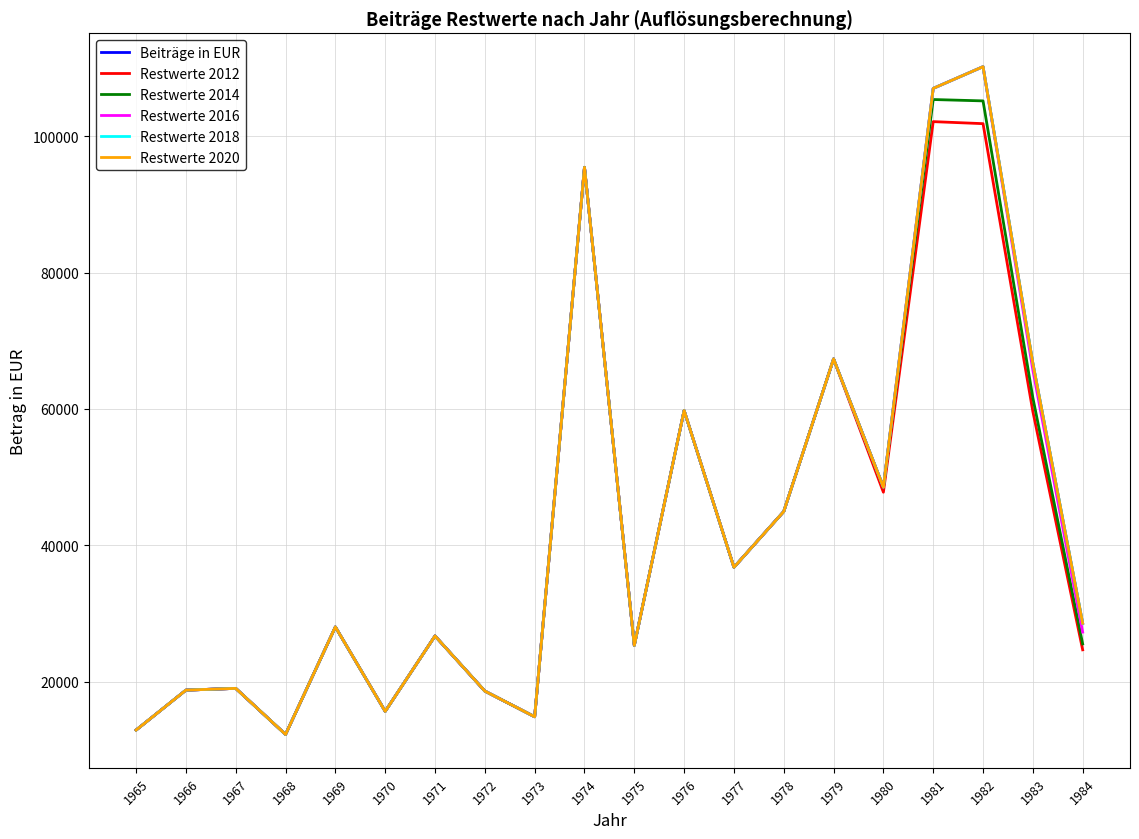

Does the chart have visible grid lines?

Yes